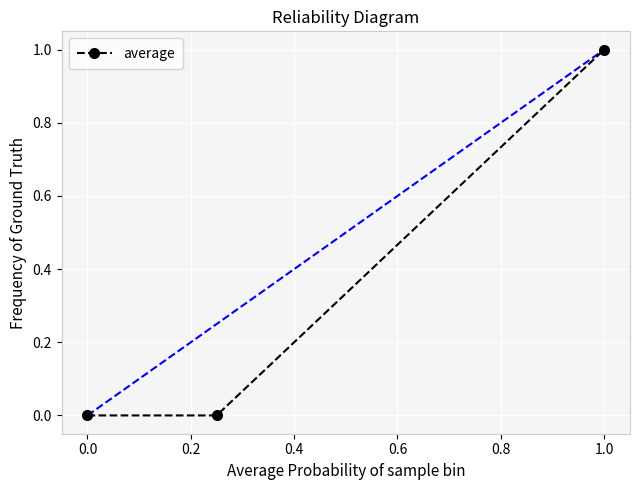

Reading left to right, what are all the values shown in this chart?

0	0	1